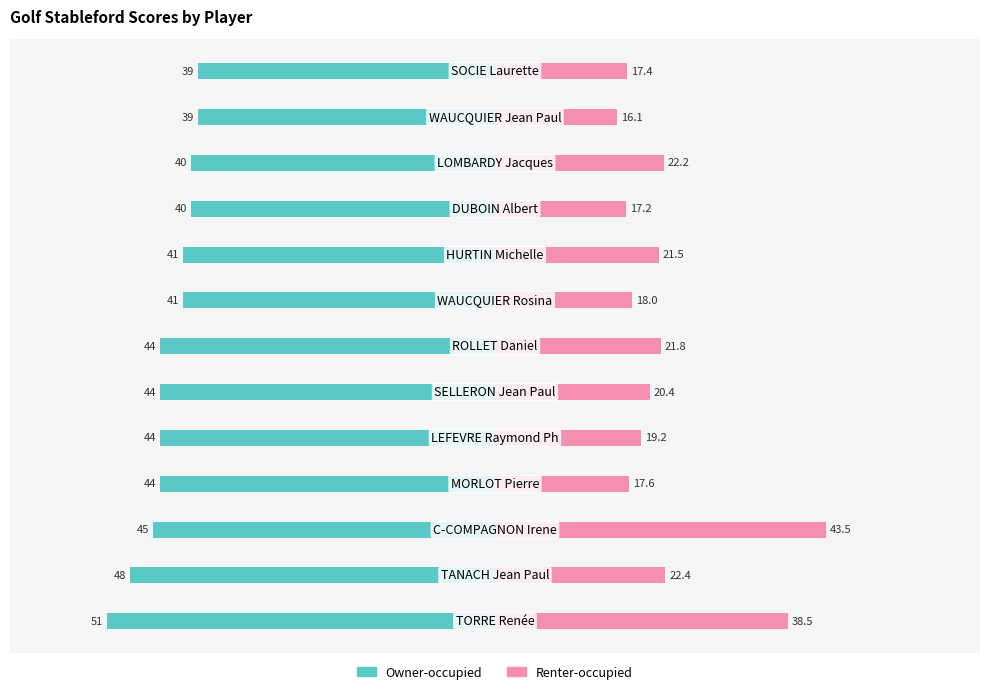

What is the difference between the maximum and minimum values in the Renter-occupied series?

27.4